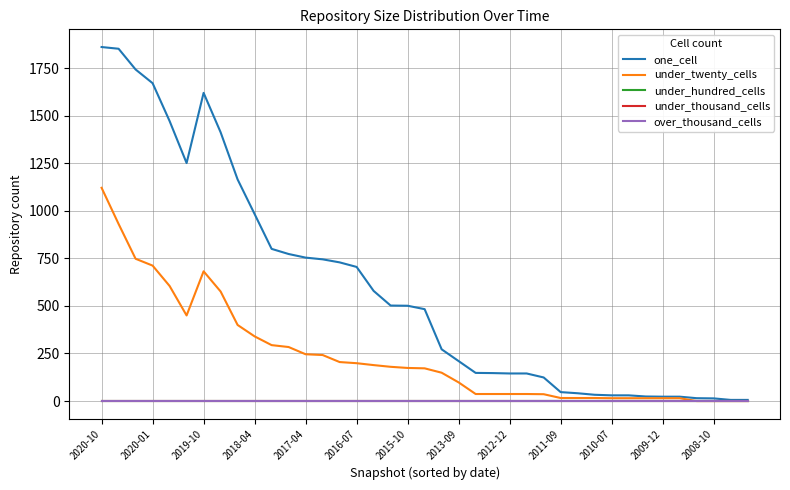

Does the chart display data point markers on the line(s)?

No